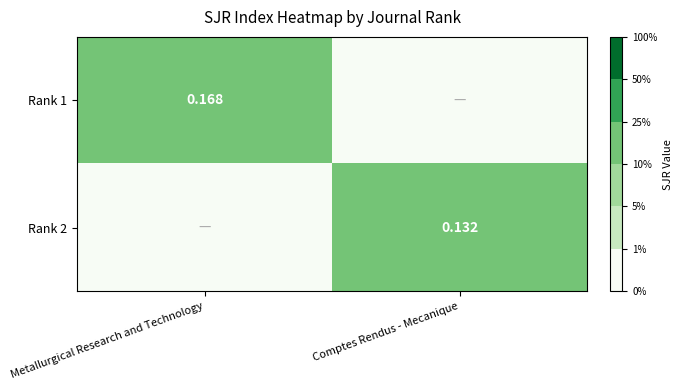

List the series in order of their overall mean, highest first.

Rank 1, Rank 2